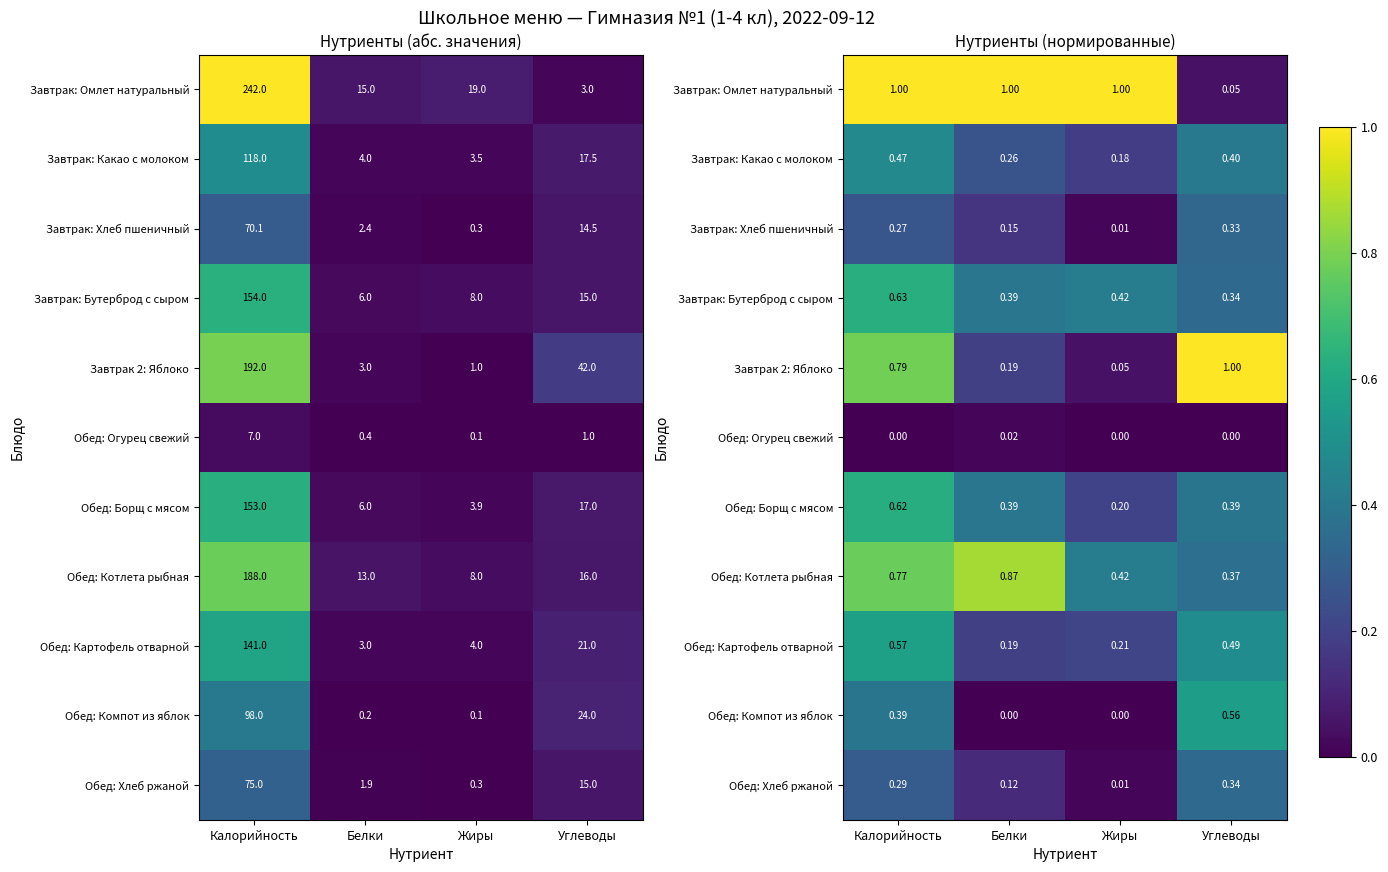

What is the difference between the highest and lowest values at Углеводы?

1.0